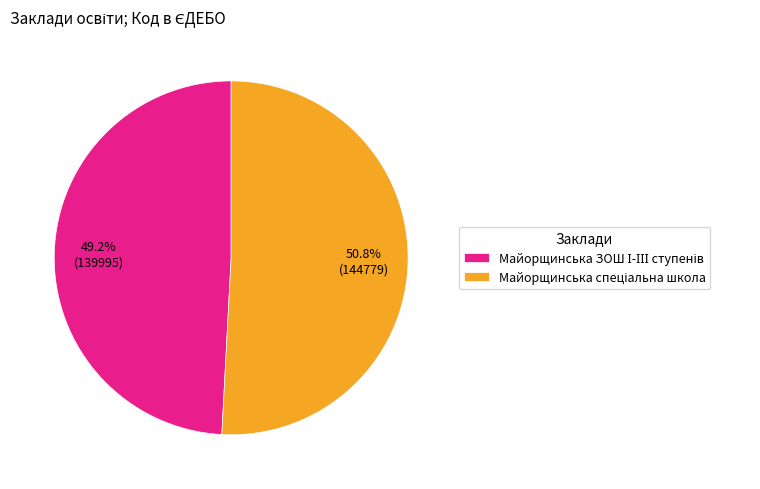

Does any single category account for the majority?

Yes